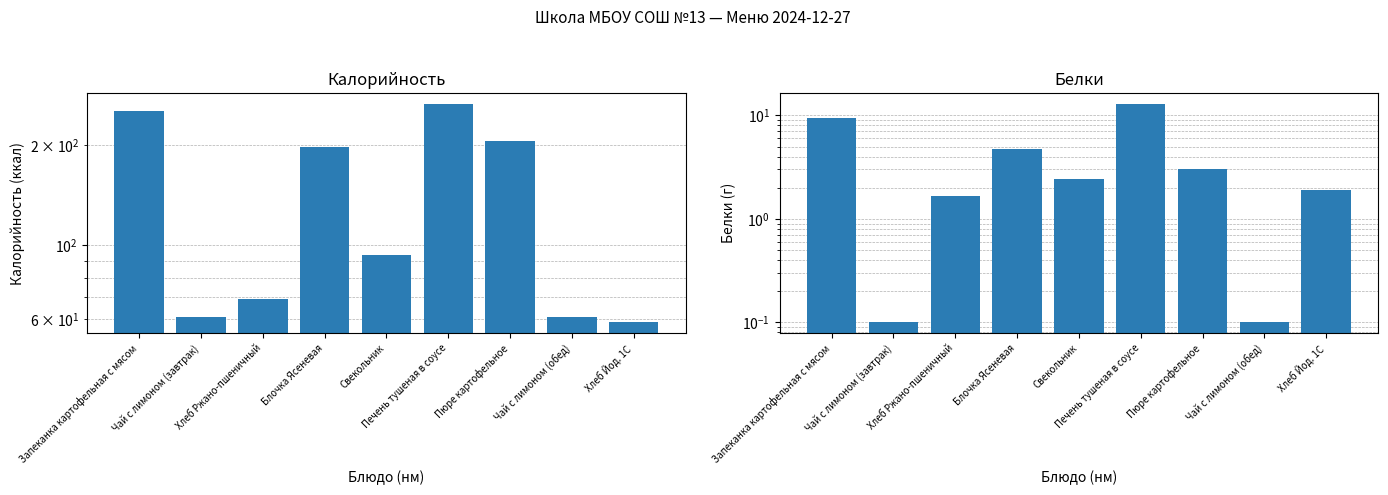

Which series has the widest spread of values?

Калорийность